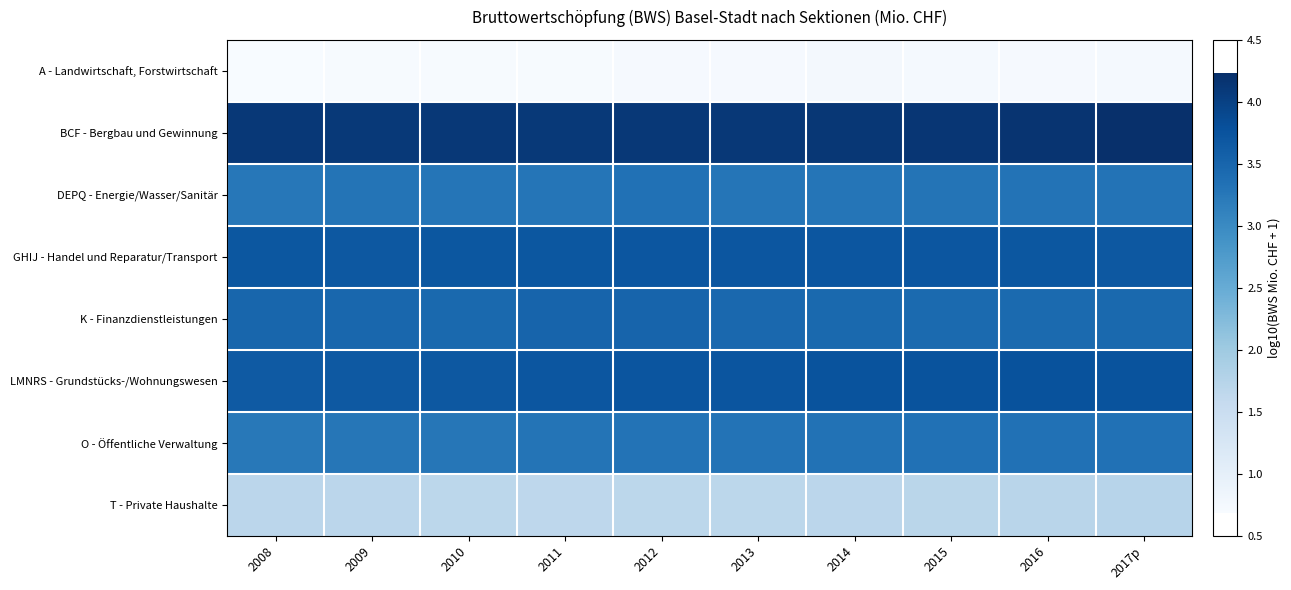

Between 2012 and 2015, which is larger?

2015